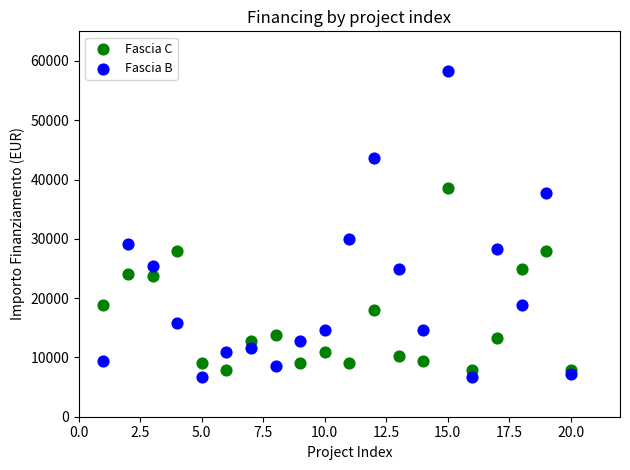

Which series reaches the maximum Y coordinate?

Fascia B